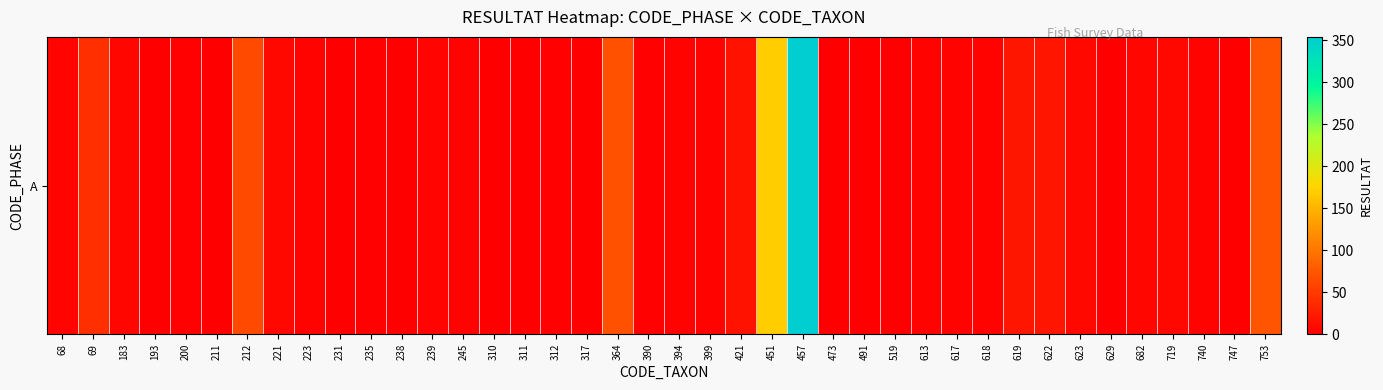

The chart shows a value of 7 at 623. True or false?

True